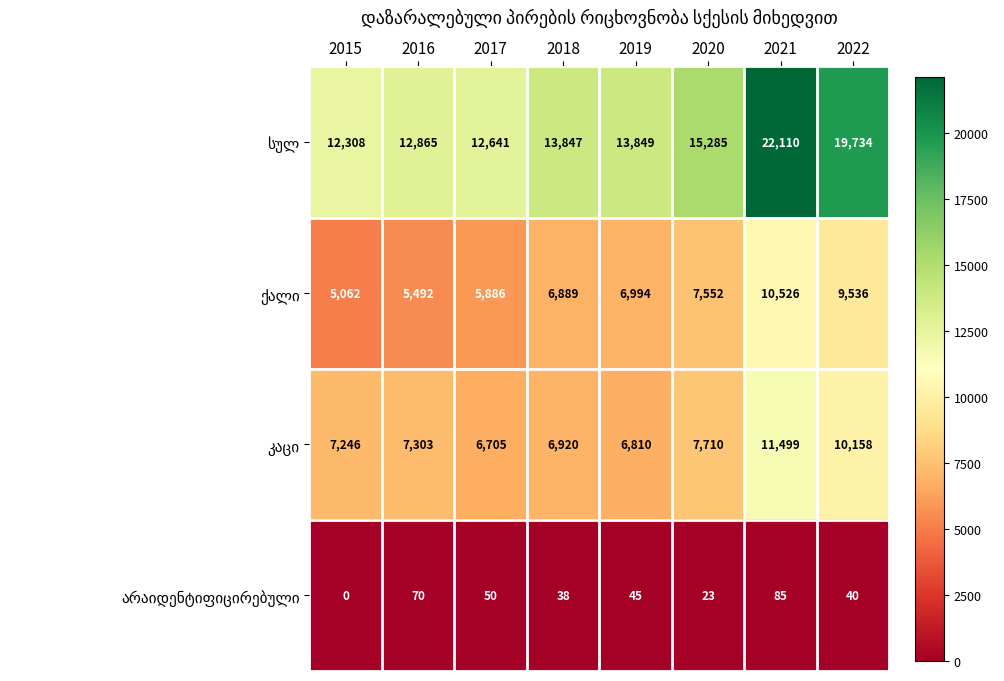

What is the total value across all series at 2019?

27698